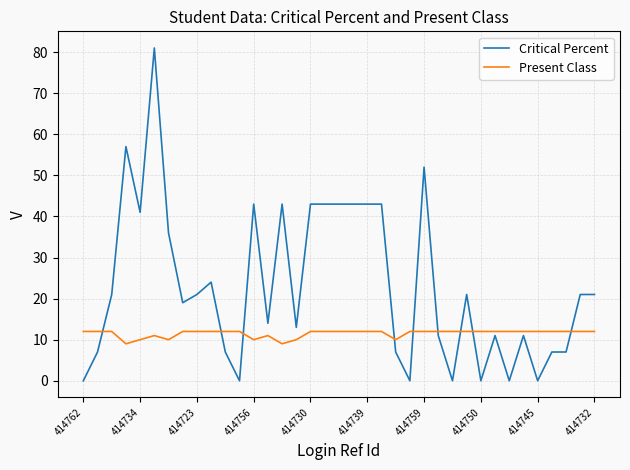

List the series in order of their overall mean, highest first.

Critical Percent, Present Class